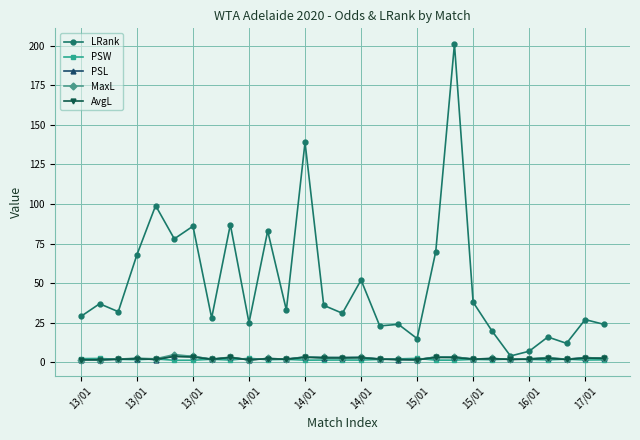

True or false: PSL has more than 1 points higher than both neighbors.

True